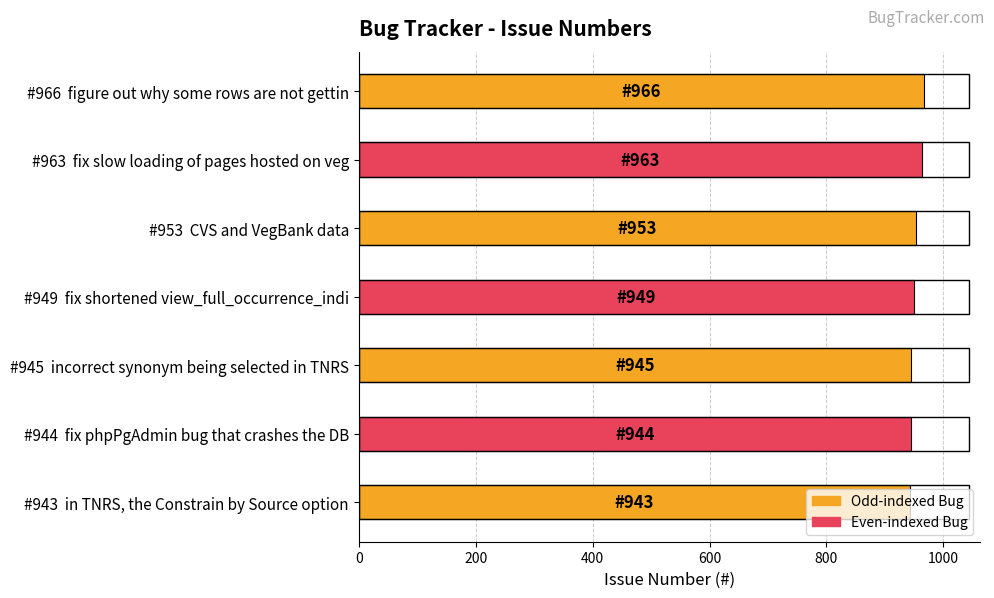

How many data points are less than 949?

3